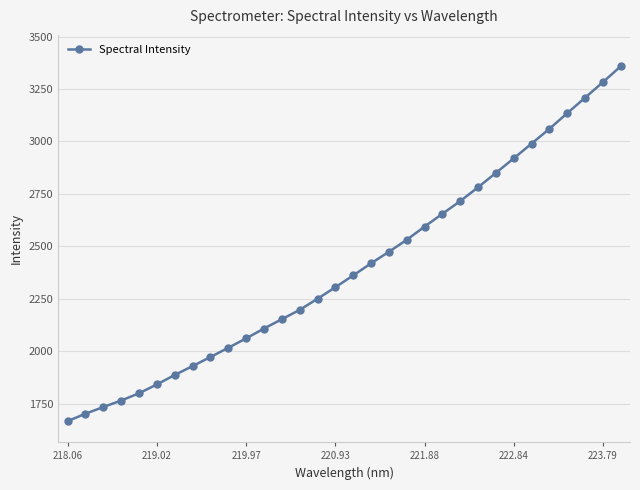

What is the maximum value shown in the chart?

3358.6